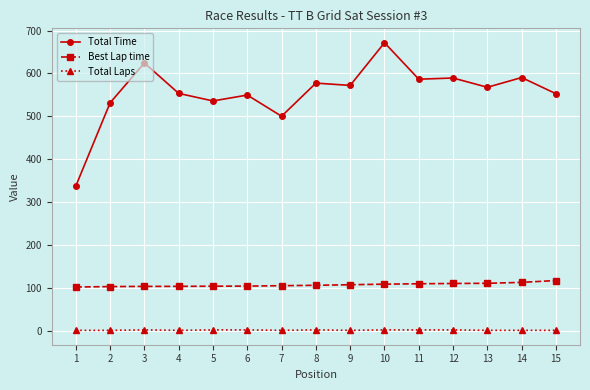

What is the difference between the second highest and minimum values in the Total Laps series?

1.0